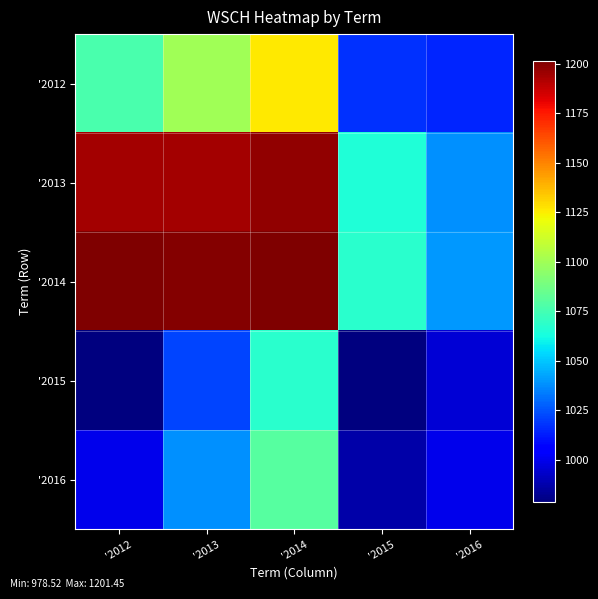

Which label corresponds to the smallest value in the chart?

'2012